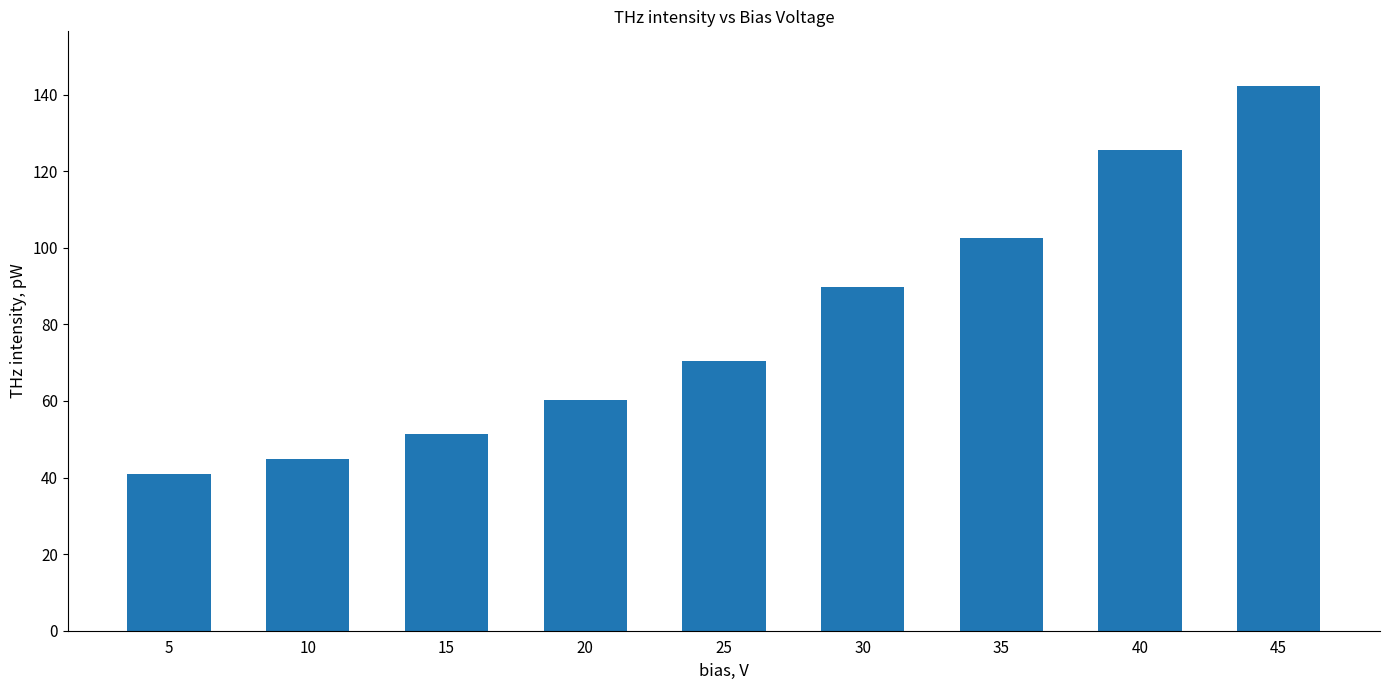

What is the ratio of the value at 25 to the value at 10?

1.6